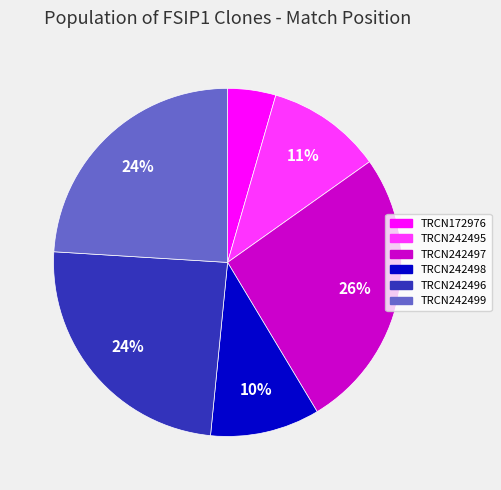

To the nearest percent, what is the average slice percentage?

17%